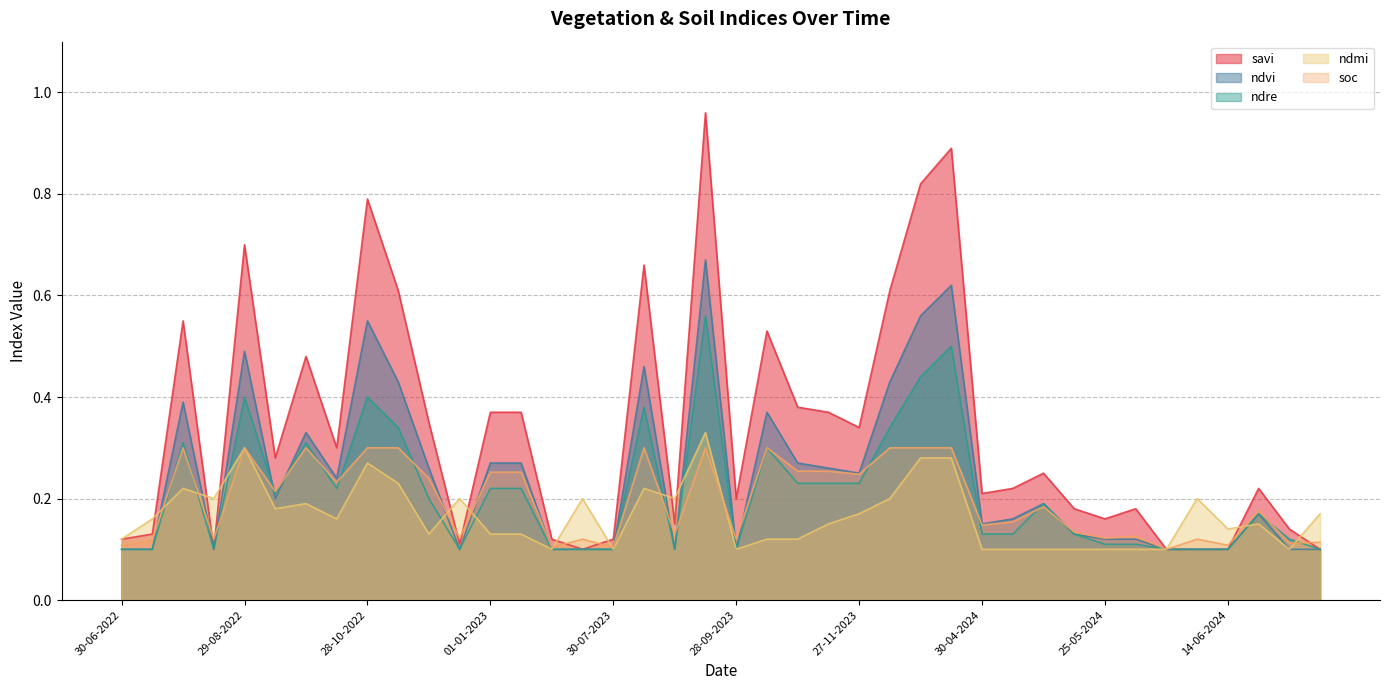

What is the total value across all series at 14-06-2024?

0.5